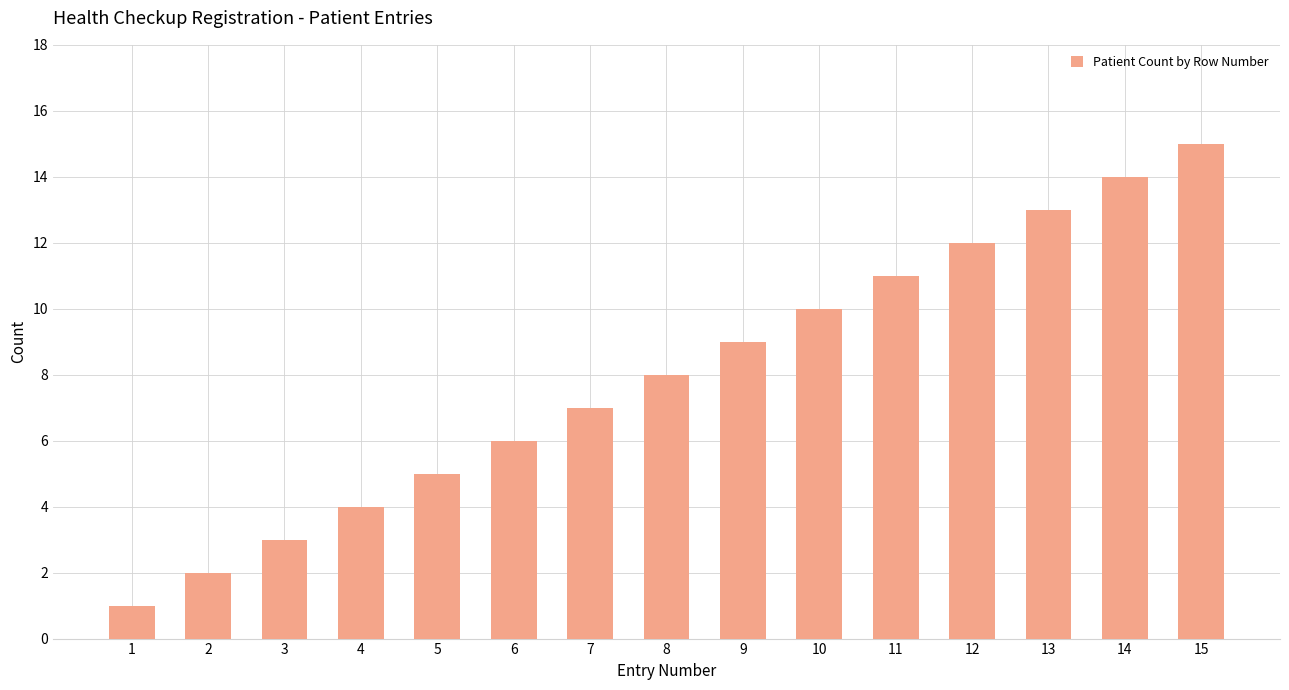

True or false: the data shows 14 at 14.

True